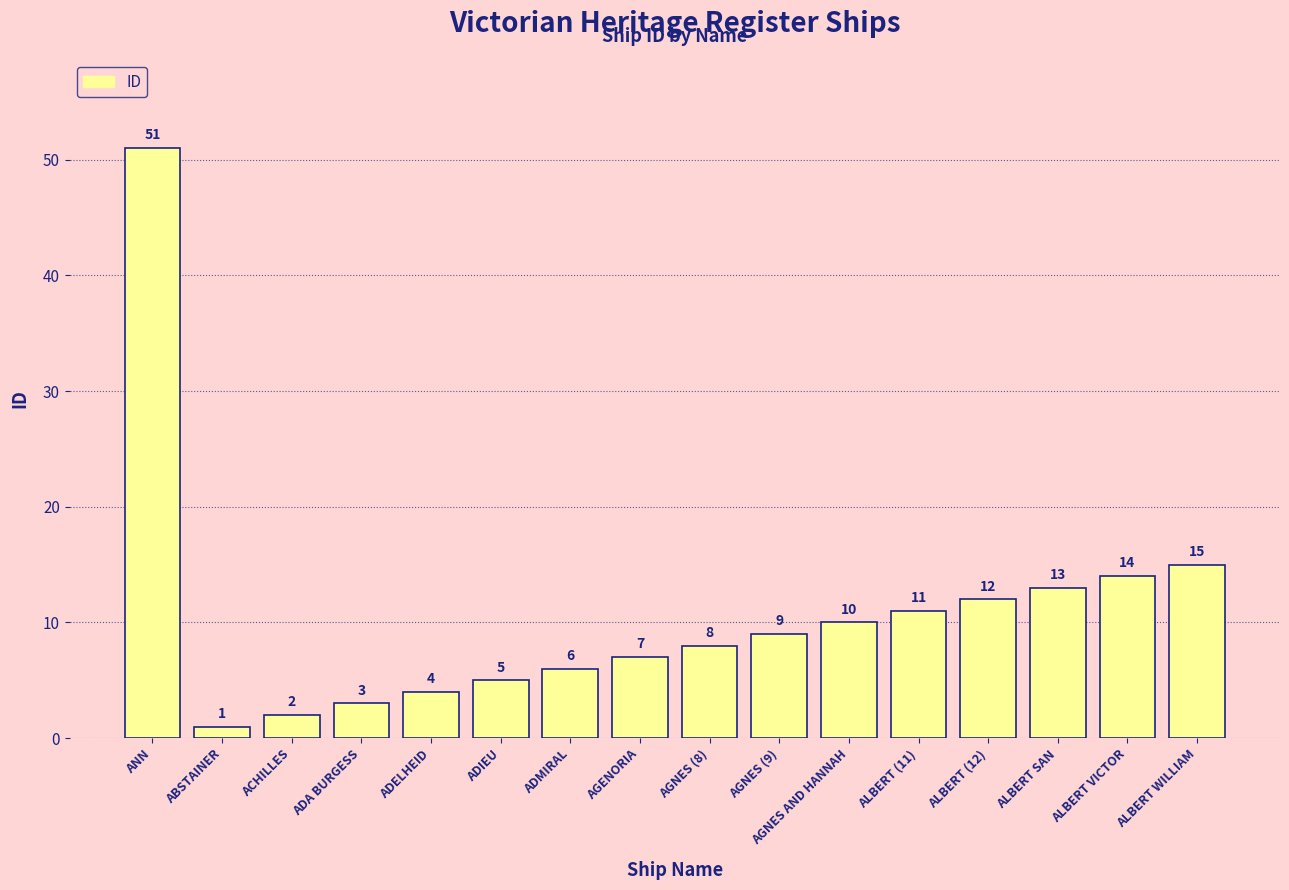

True or false: the data shows 9 at ALBERT SAN.

False